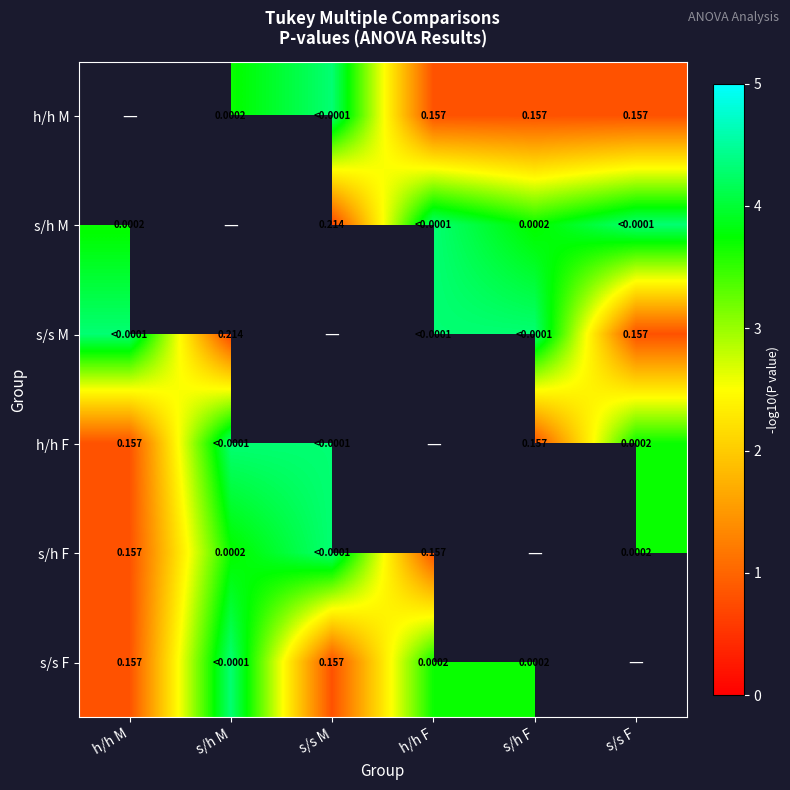

Which label corresponds to the largest value in the chart?

s/s M